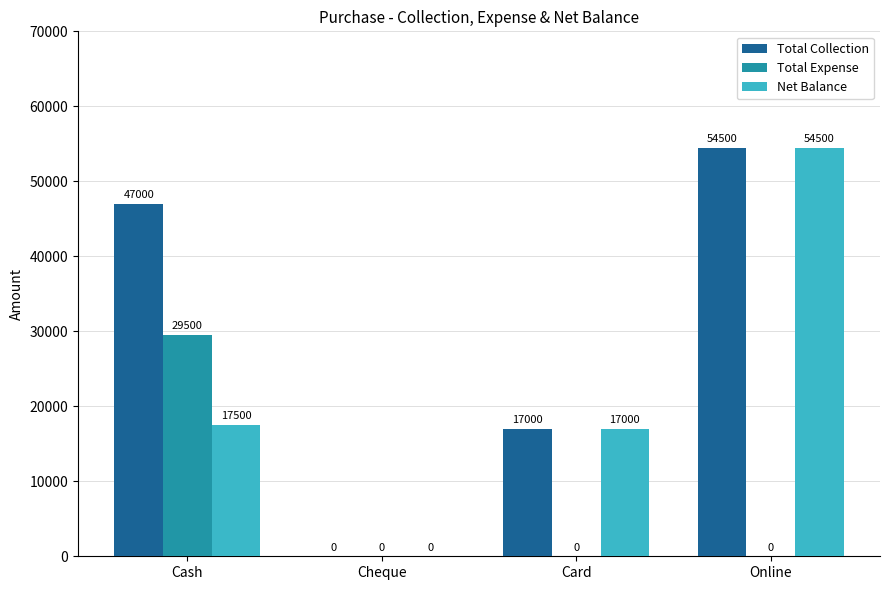

How many values in Total Expense are above zero?

1